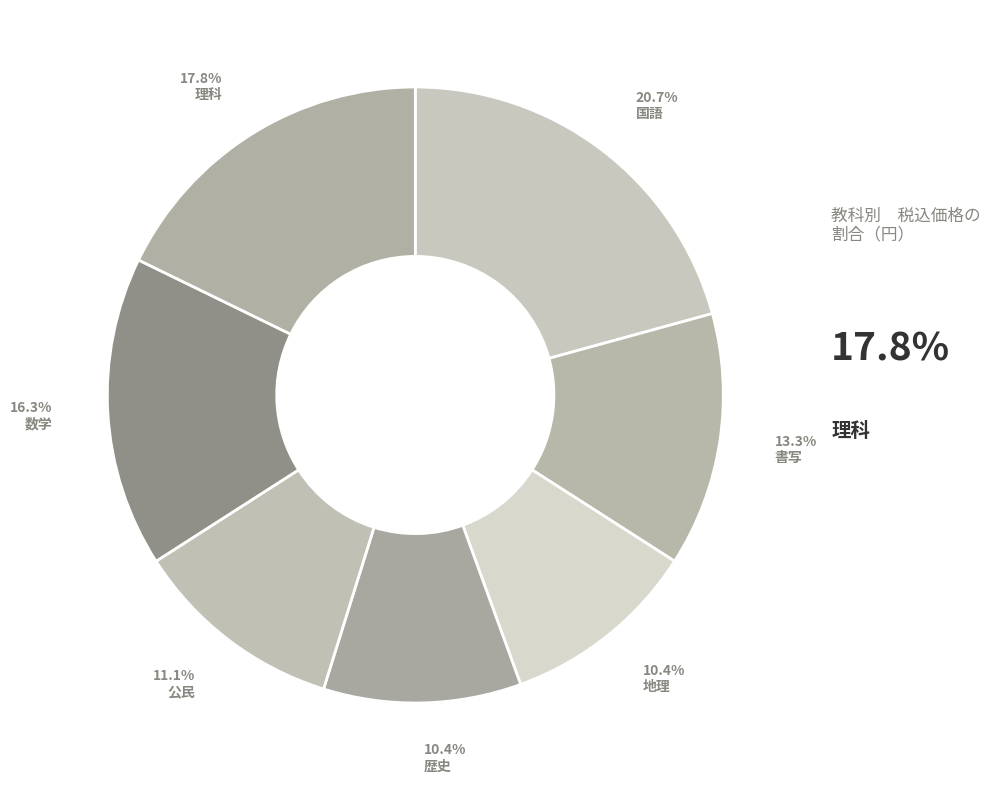

The 理科 slice represents 18% of the pie. True or false?

True